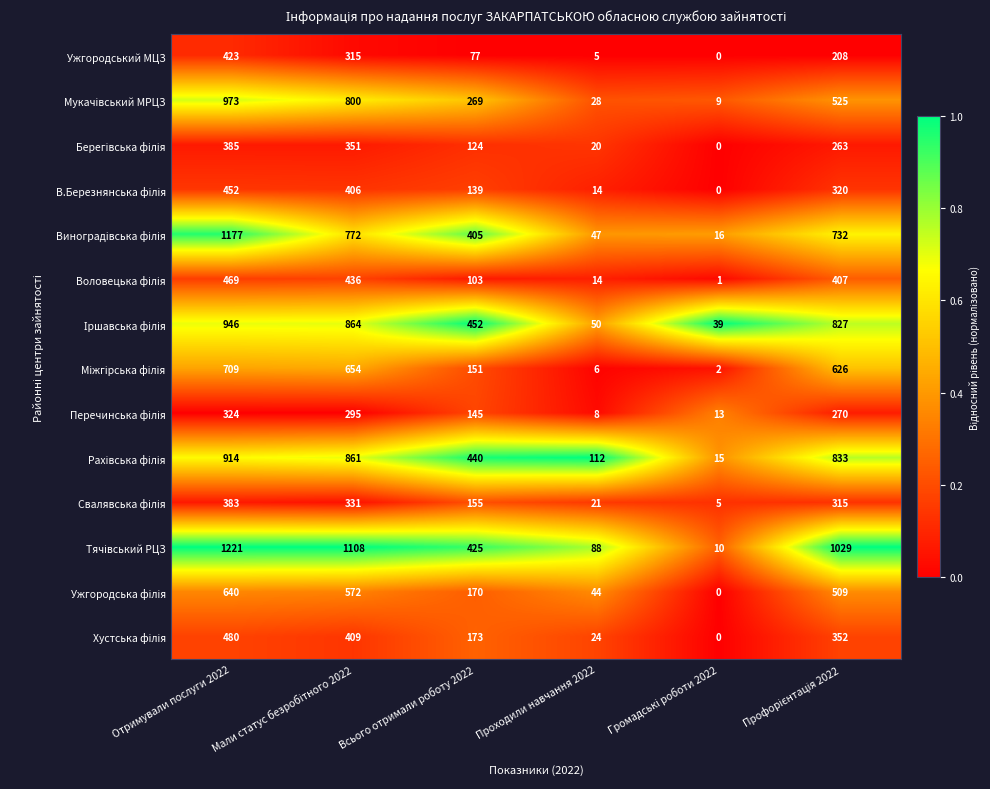

At which category is the sum across all series the highest?

Отримували послуги 2022